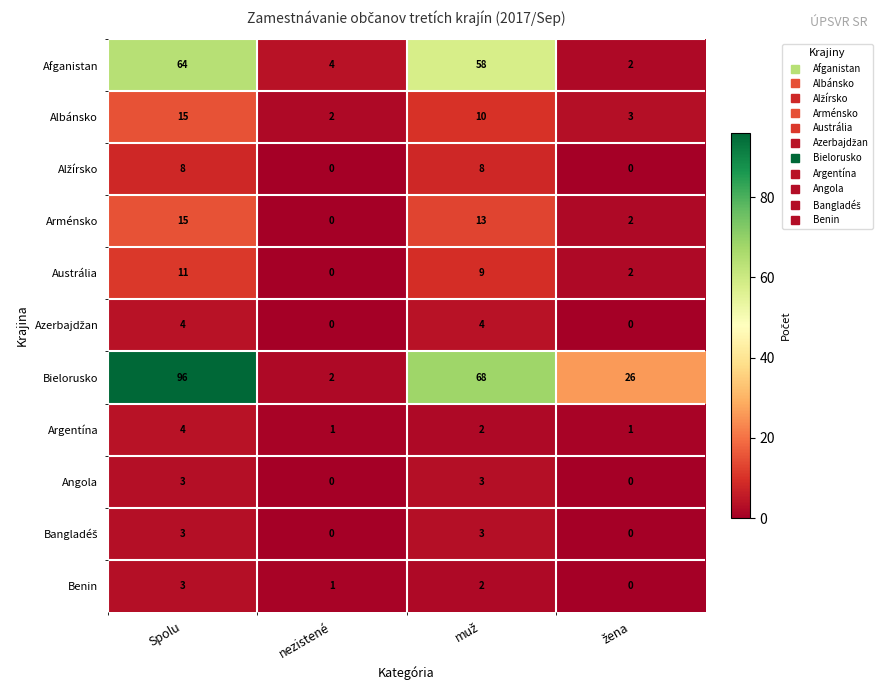

Which series has the largest total across all categories?

Bielorusko